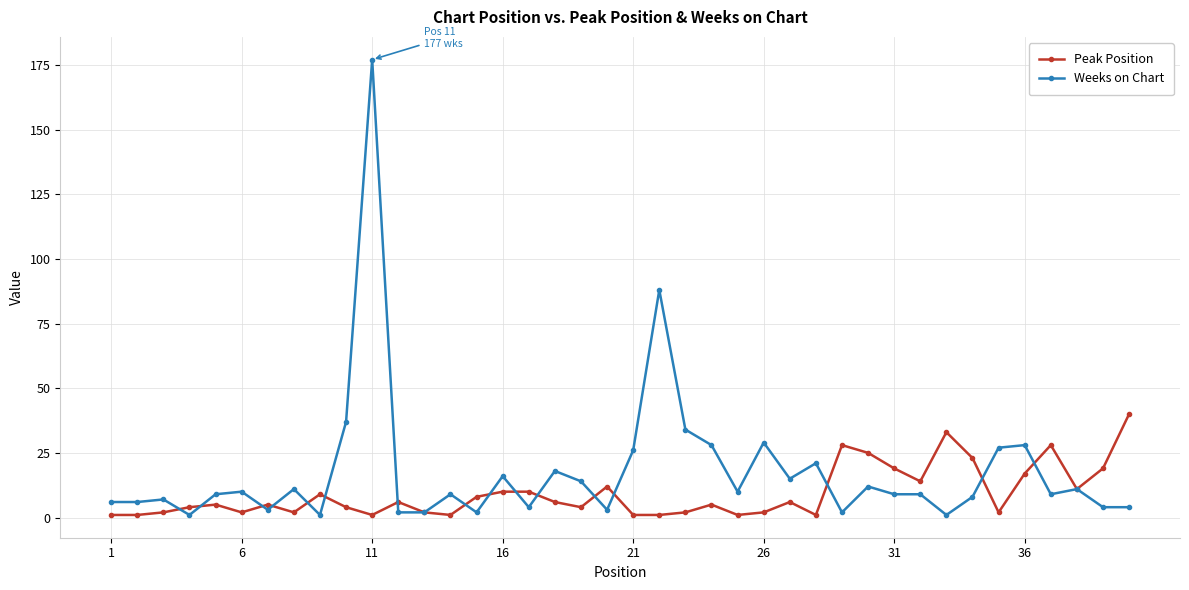

True or false: Weeks on Chart has more than 2 interior local peaks.

True